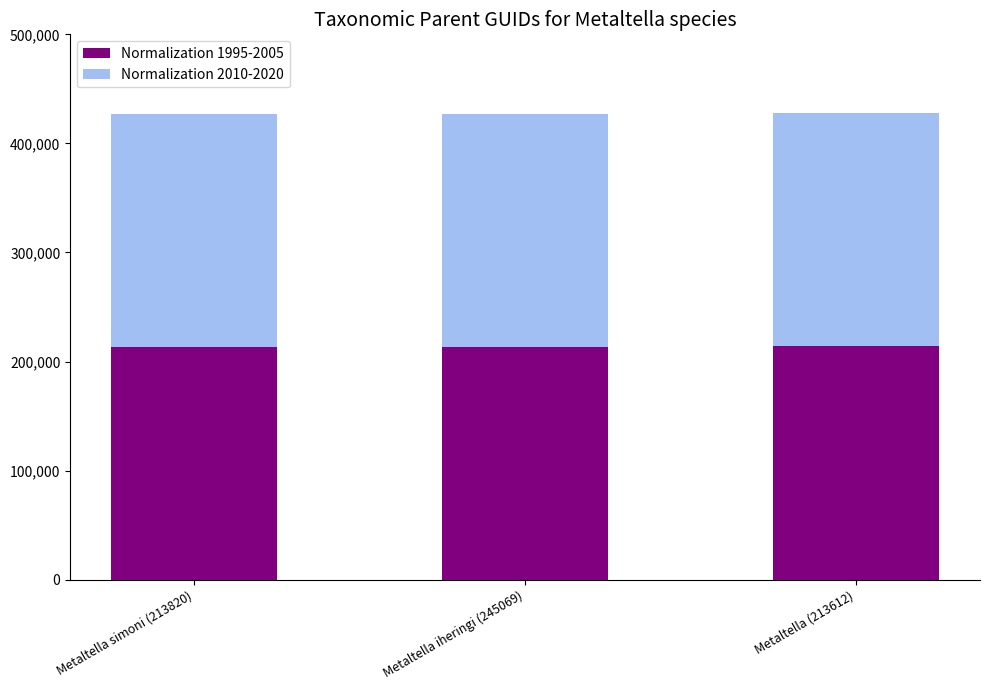

The Normalization 1995-2005 series shows 104220 at Metaltella iheringi (245069). True or false?

False